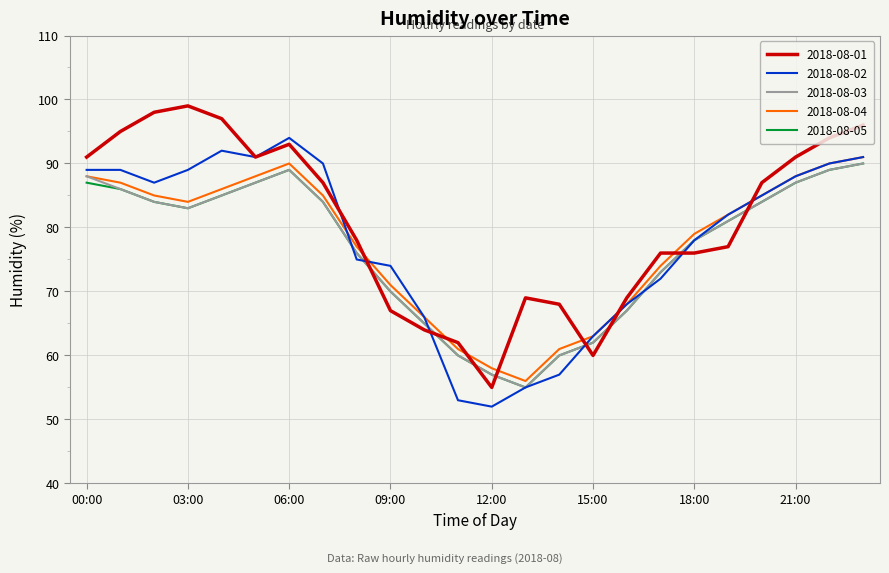

True or false: 2018-08-05 and 2018-08-04 intersect in this chart.

False